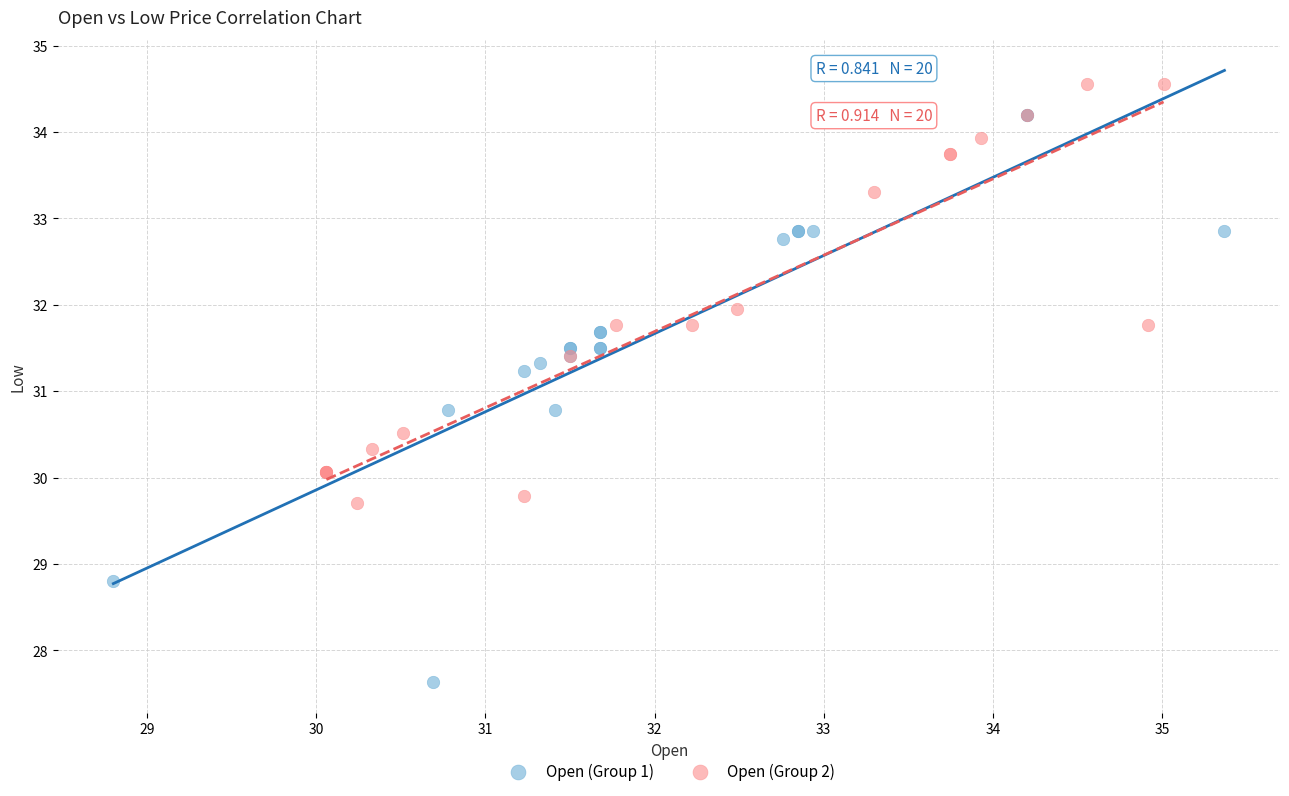

Which series contains the lowest Y value?

Open (Group 1)